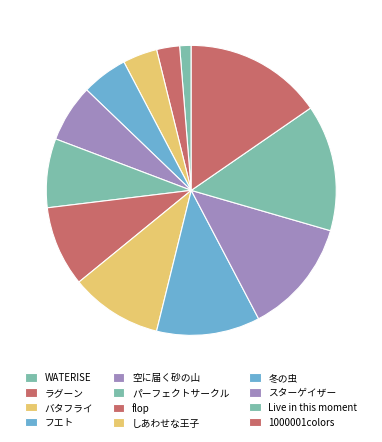

To the nearest percent, what is the difference between the しあわせな王子 and WATERISE slice percentages?

9%